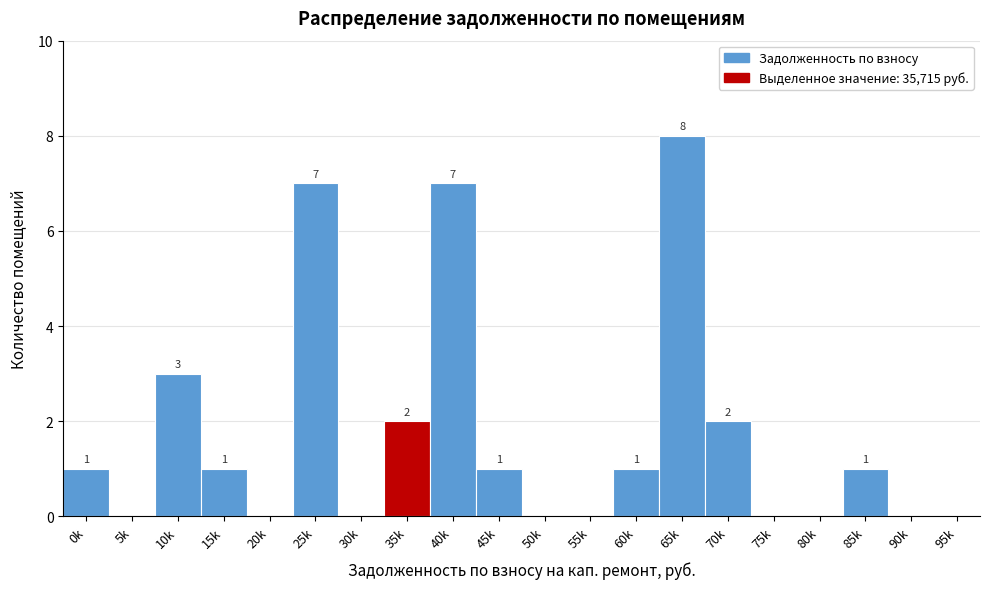

Reading left to right, what are all the values shown in this chart?

0k=1	5k=0	10k=3	15k=1	20k=0	25k=7	30k=0	35k=2	40k=7	45k=1	50k=0	55k=0	60k=1	65k=8	70k=2	75k=0	80k=0	85k=1	90k=0	95k=0